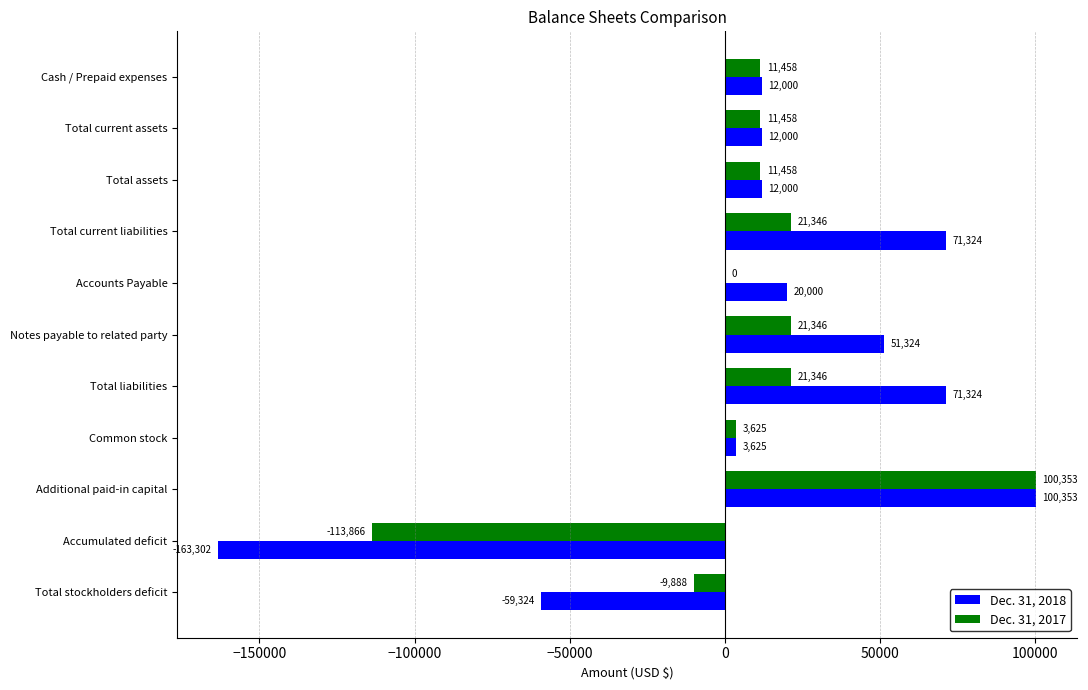

What is the approximate value of Dec. 31, 2017 at Accumulated deficit, to the nearest 100?

-113900